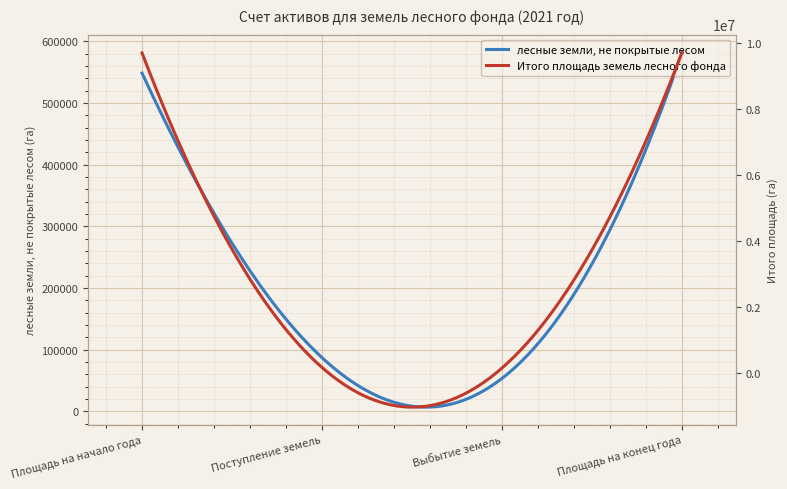

Rank the series by their average value, from lowest to highest.

лесные земли, не покрытые лесом, Итого площадь земель лесного фонда